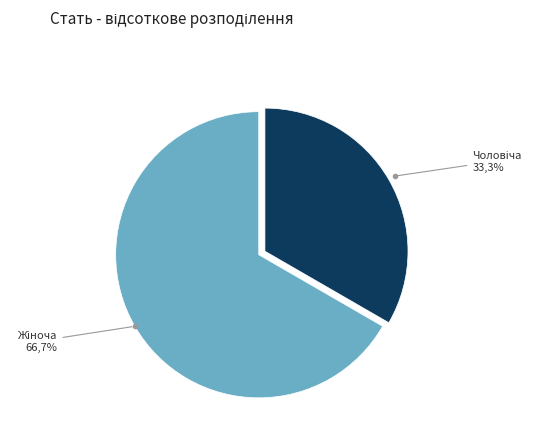

To the nearest percent, what percentage of the pie is Жіноча?

67%